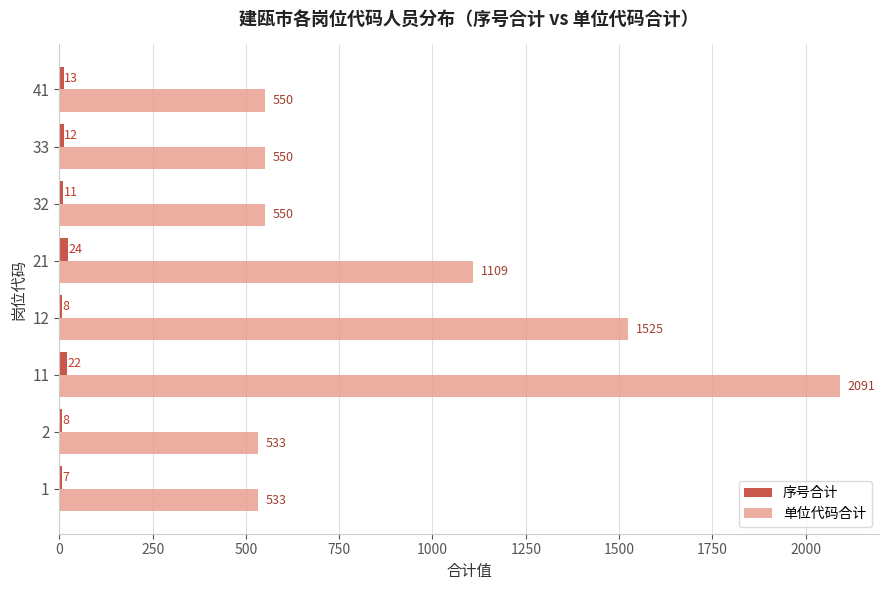

At which category is the sum across all series the highest?

11